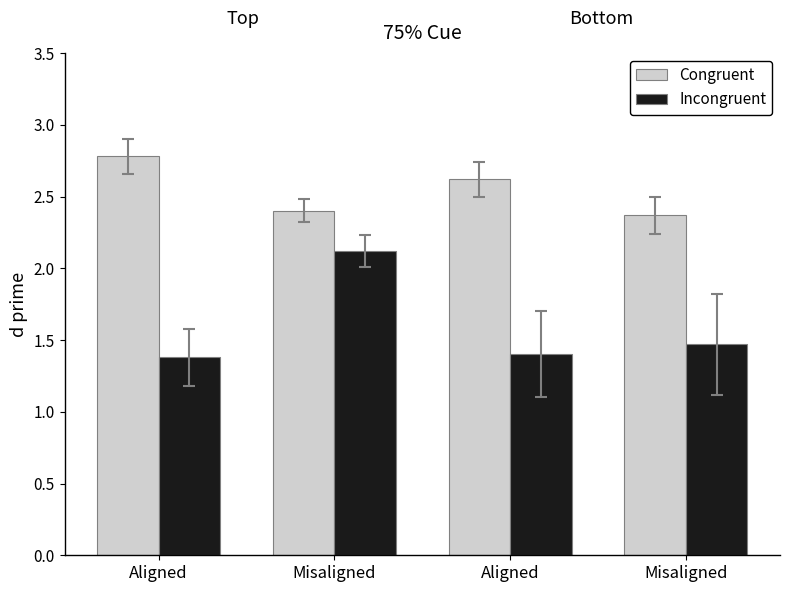

How many bars are there in total?

8